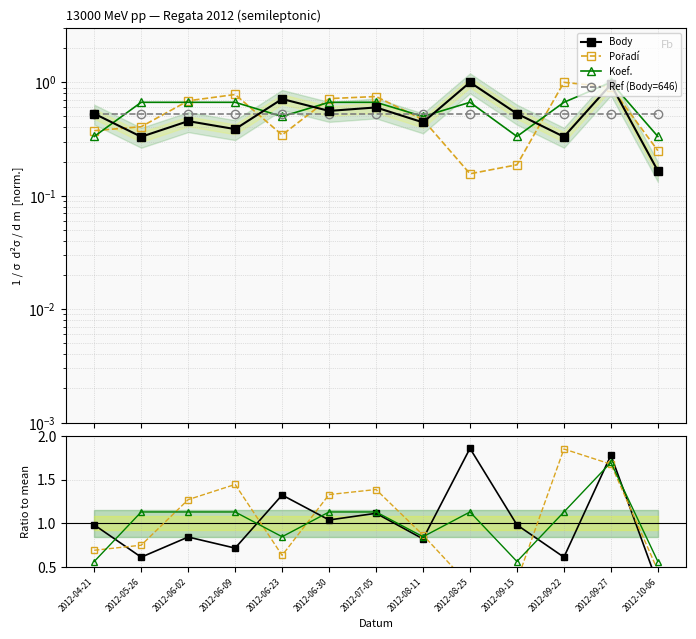

What is the greatest value displayed?

1.9